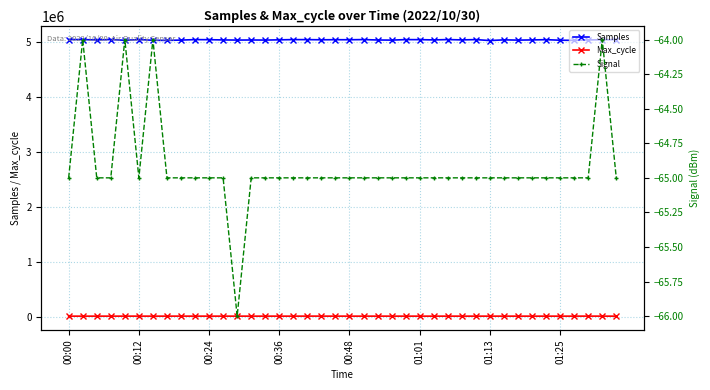

True or false: Samples has more than 1 points higher than both neighbors.

True